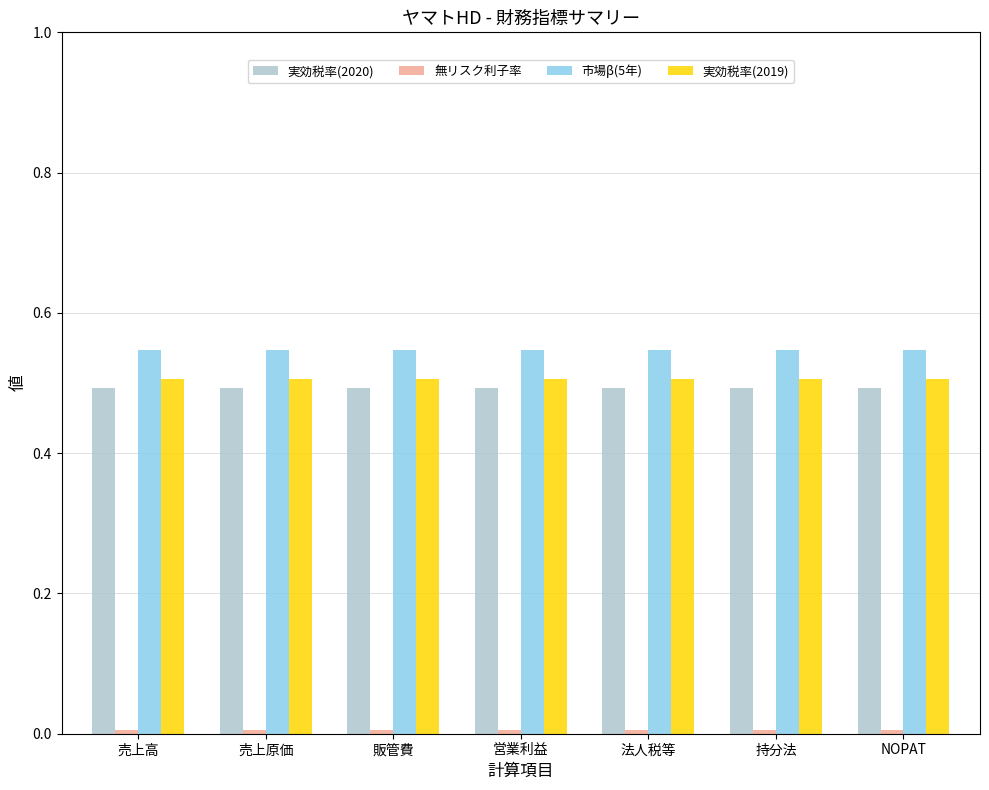

Which series has the largest total across all categories?

市場β(5年)